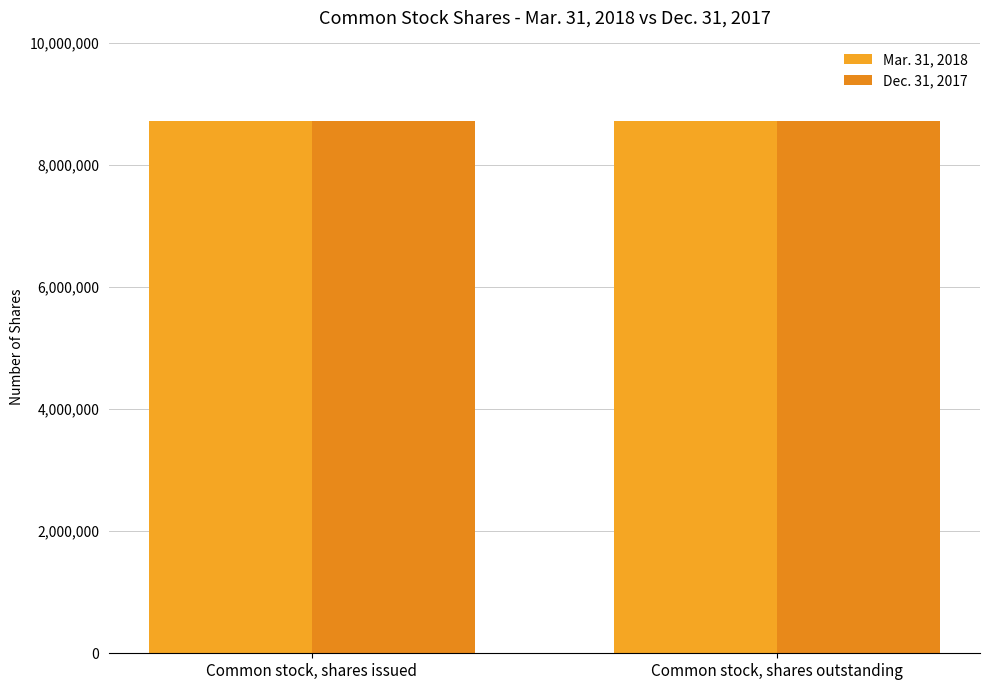

Are the bars grouped side by side (vs. stacked)?

Yes